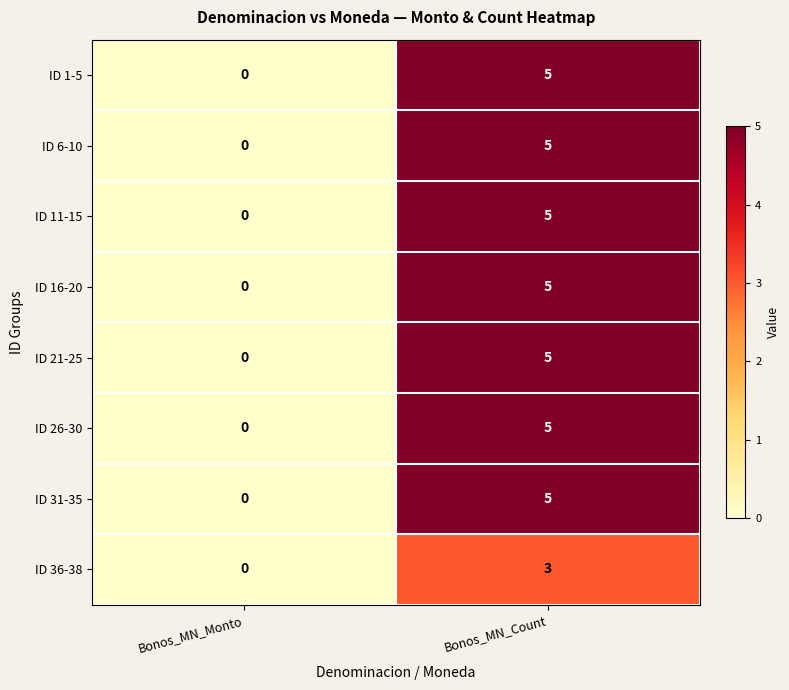

True or false: ID 36-38 has a value of 3 at Bonos_MN_Count.

True